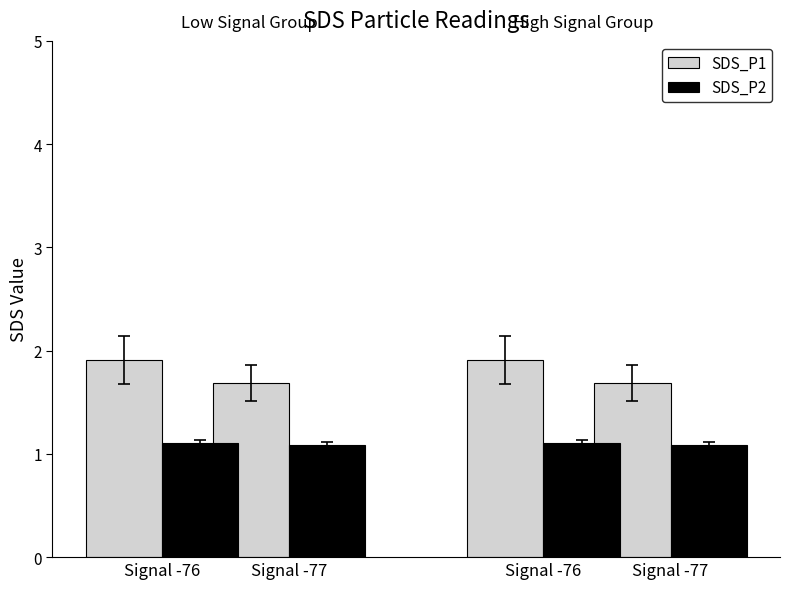

True or false: SDS_P2 has a value of 0.7 at Signal -77.

False